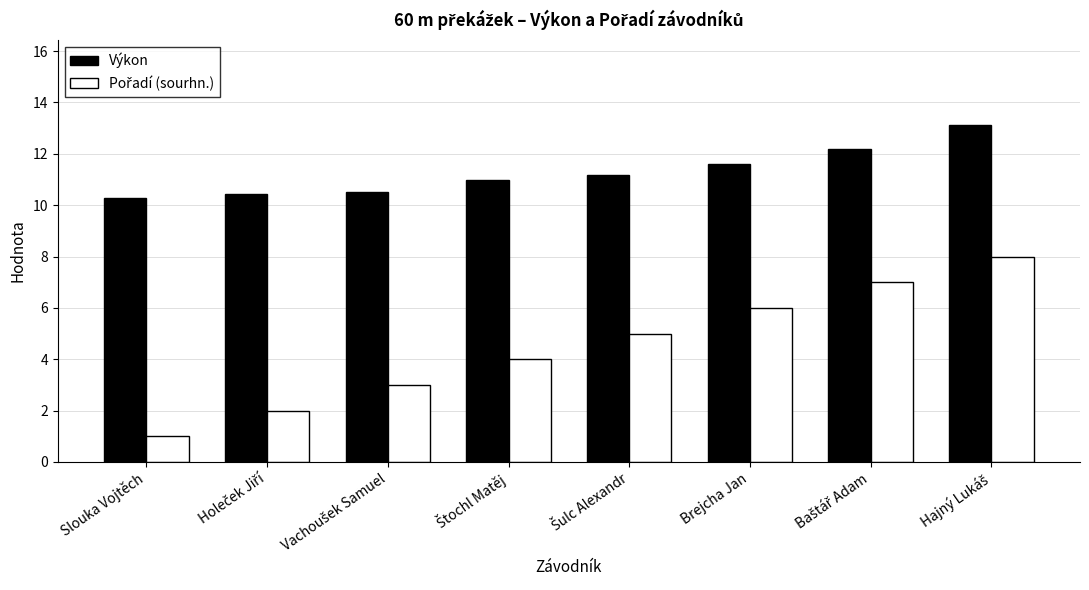

What is the smallest value displayed?

1.0